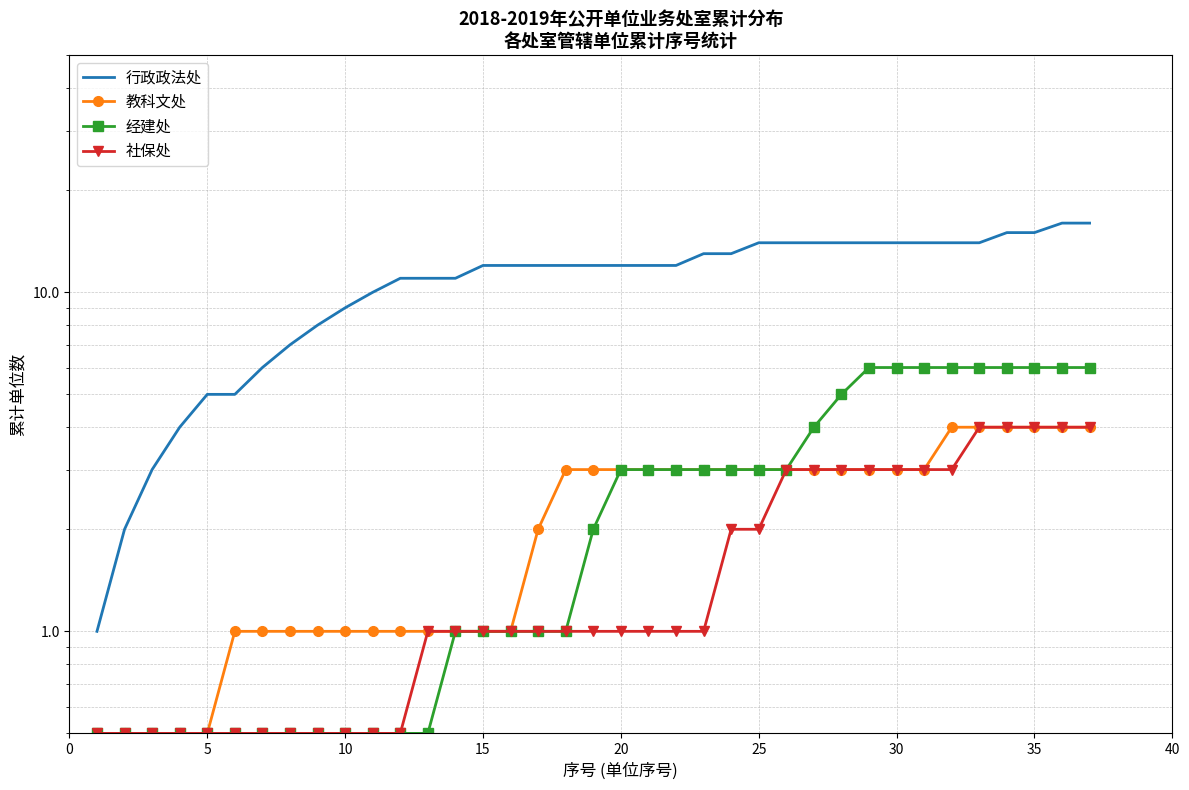

At how many categories does at least one series exceed 5?

31